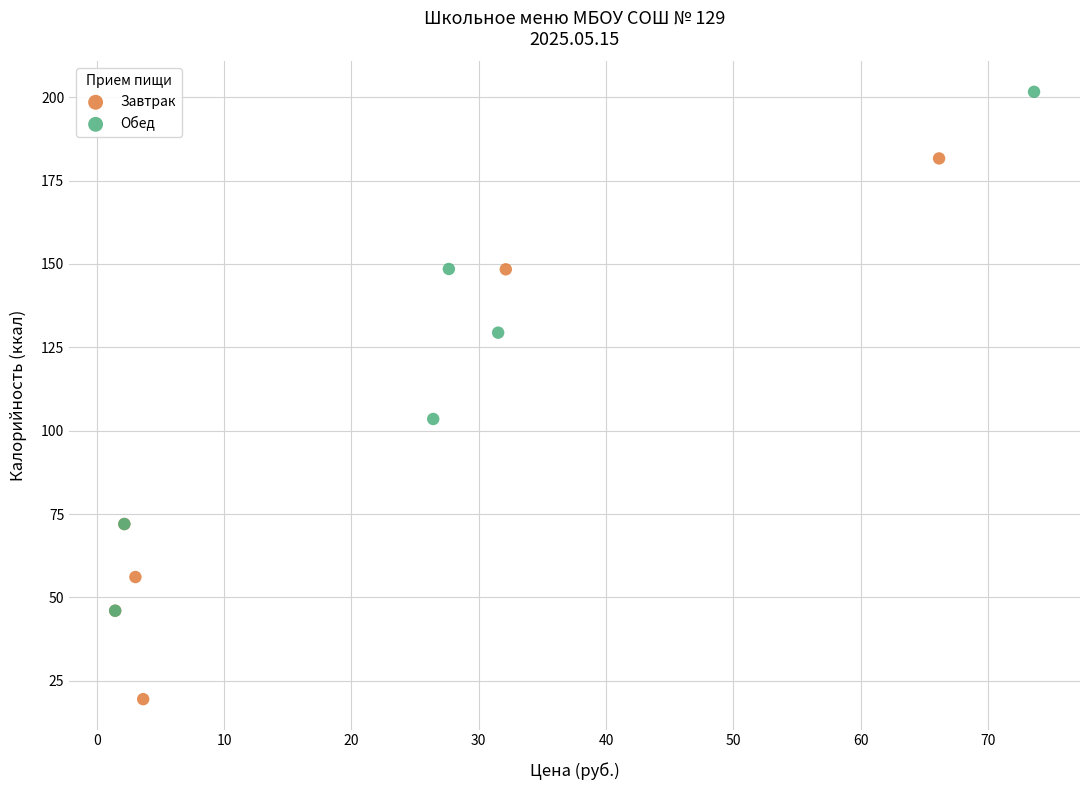

Which series contains the lowest Y value?

Завтрак